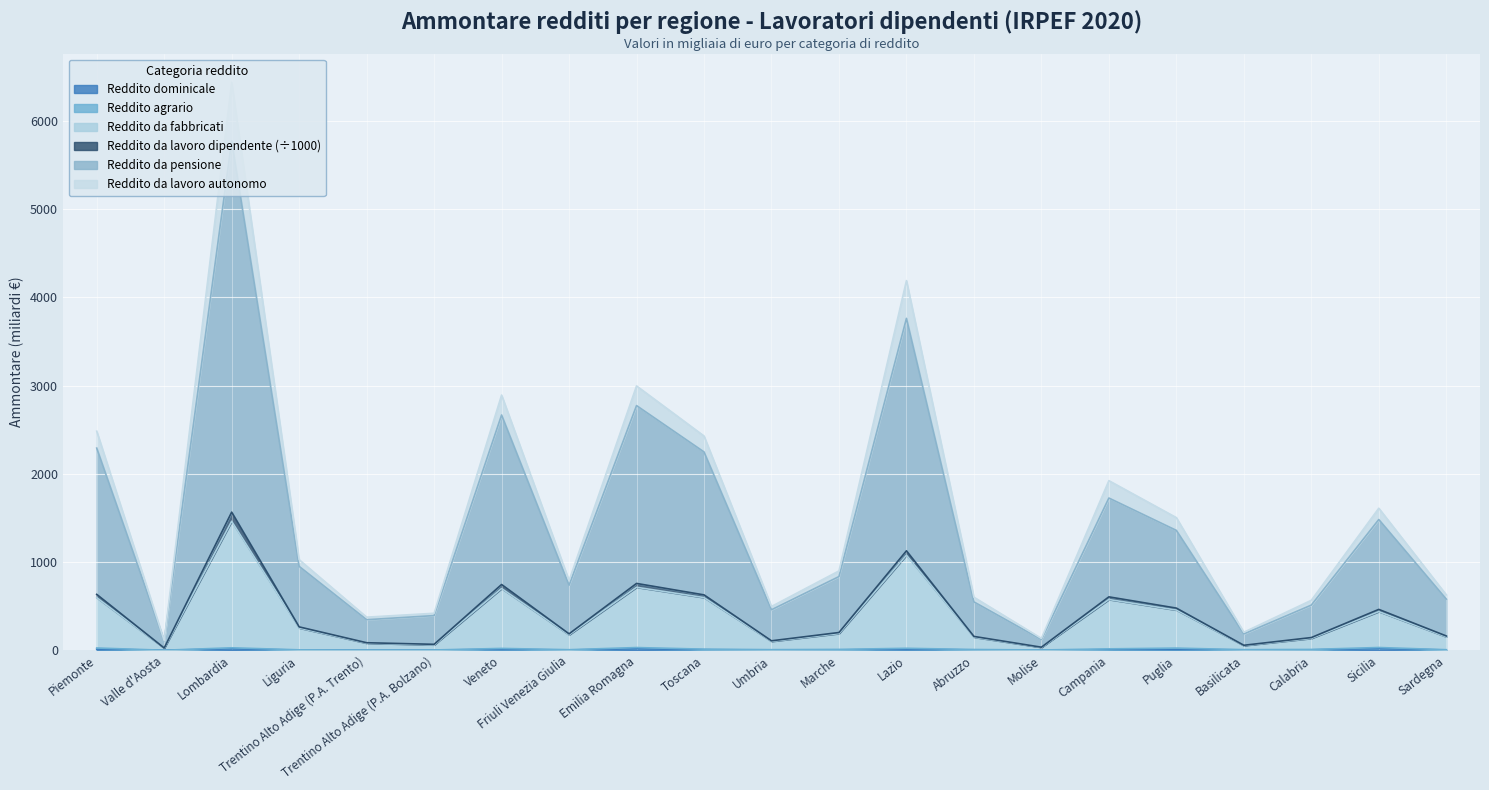

What is the average value of the Reddito dominicale (Ammontare) series?

7.4